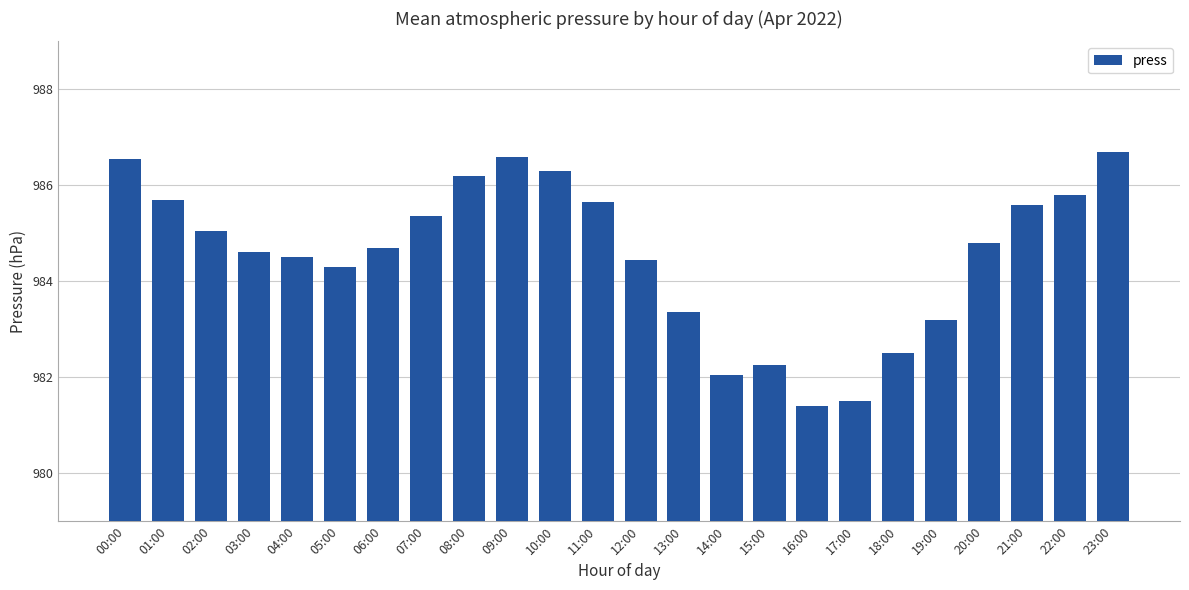

Where does the data first go above 984?

00:00